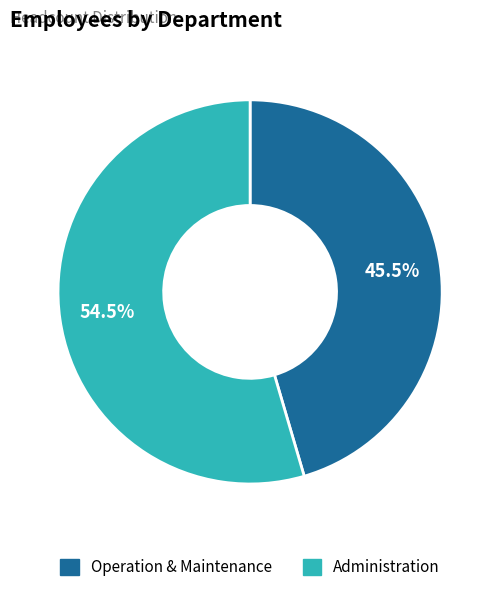

Is there a majority slice in this chart?

Yes